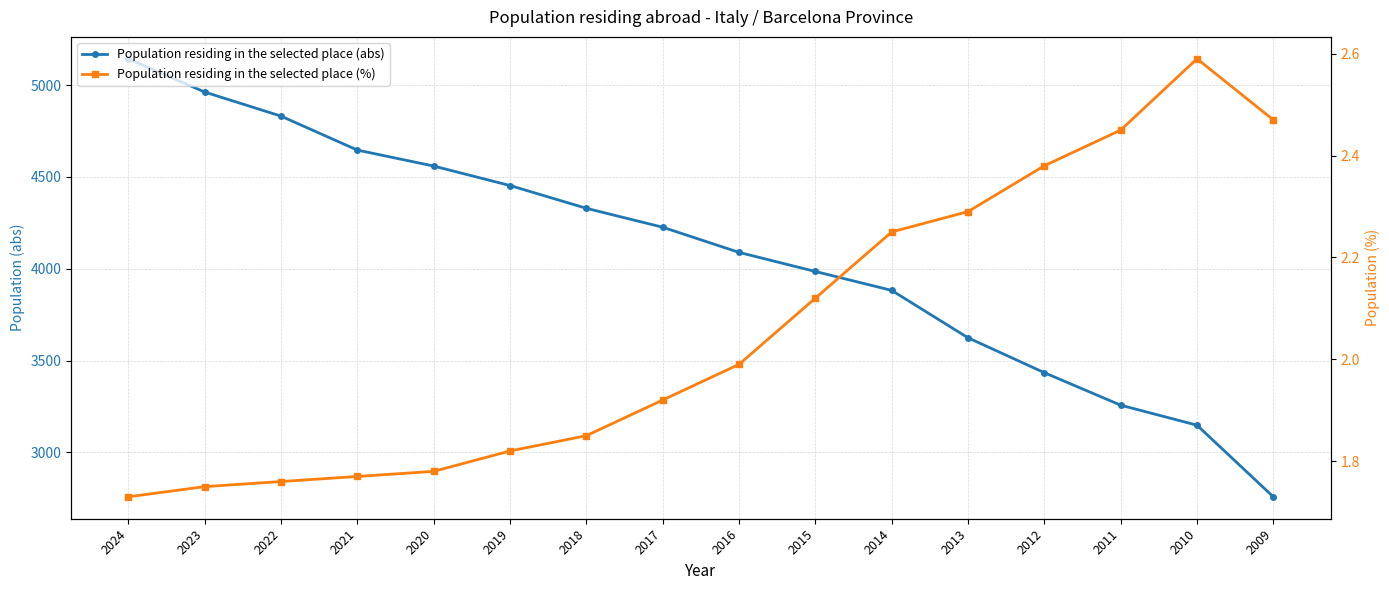

Which category has the lowest value in the Population residing in the selected place (abs) series?

2009